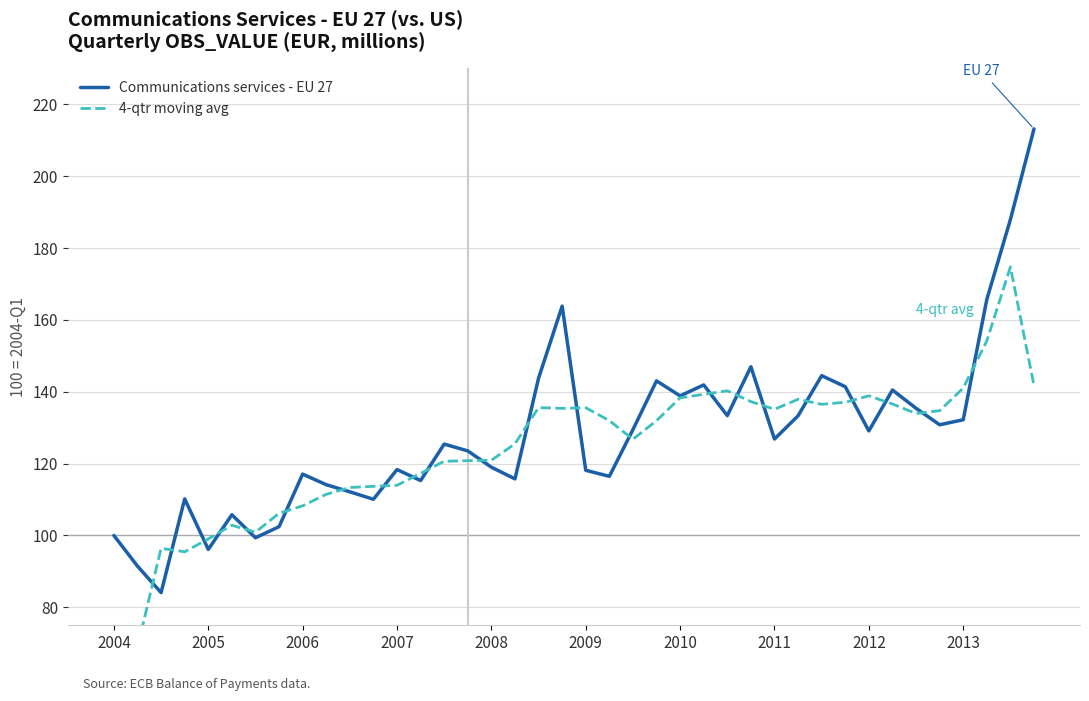

True or false: 4-qtr moving avg and Communications services - EU 27 intersect in this chart.

True